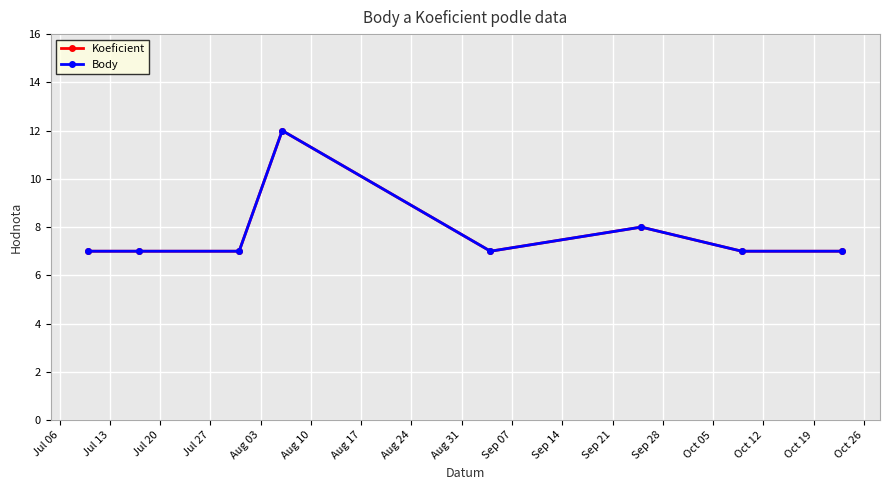

Reading right to left, extract all data points from this chart.

Koeficient: 7	7	8	7	12	7	7	7
Body: 7	7	8	7	12	7	7	7